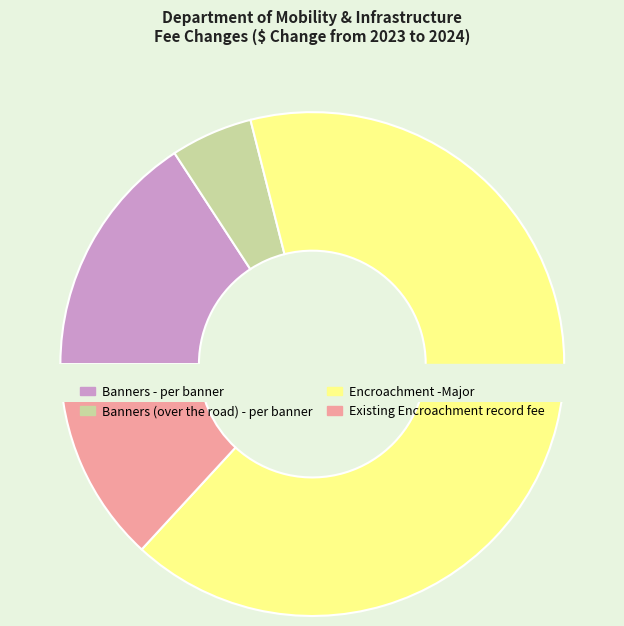

What percentage is the Banners (over the road) - per banner slice, to the nearest percent?

5%